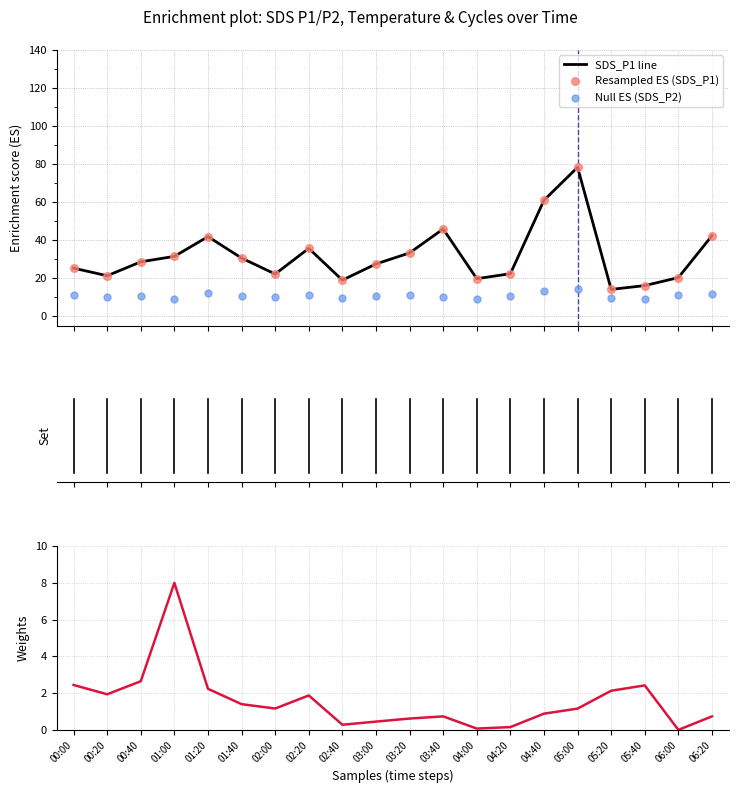

Which series reaches the minimum Y coordinate?

Max_cycle